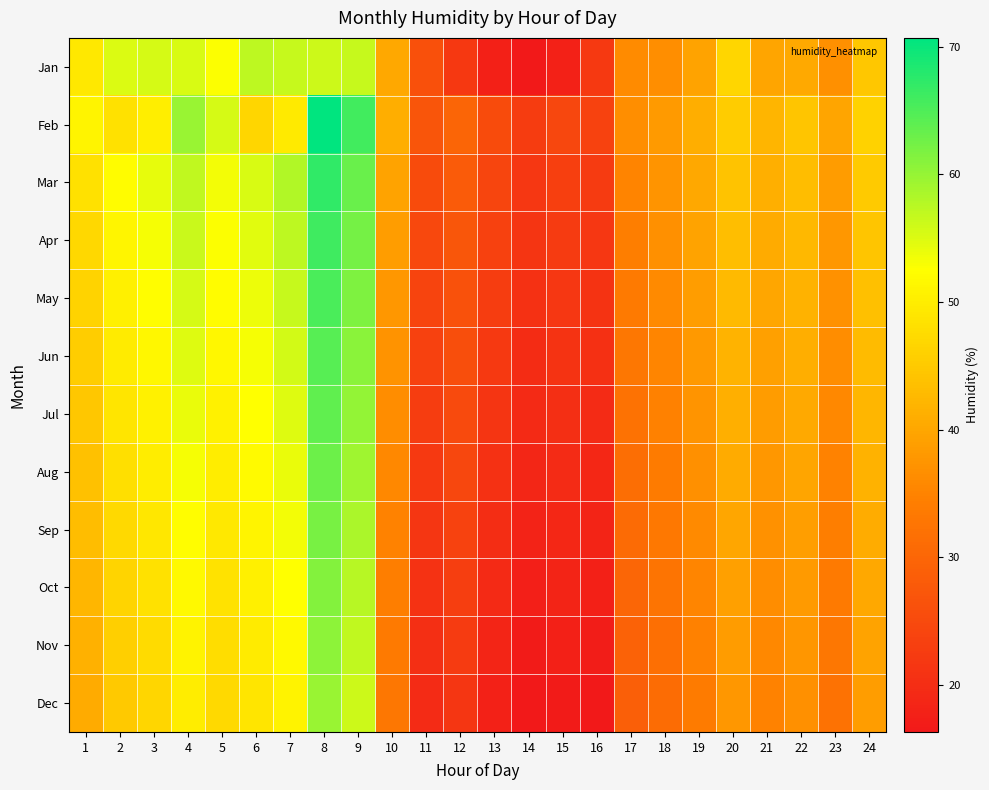

Which series has the widest spread of values?

Feb